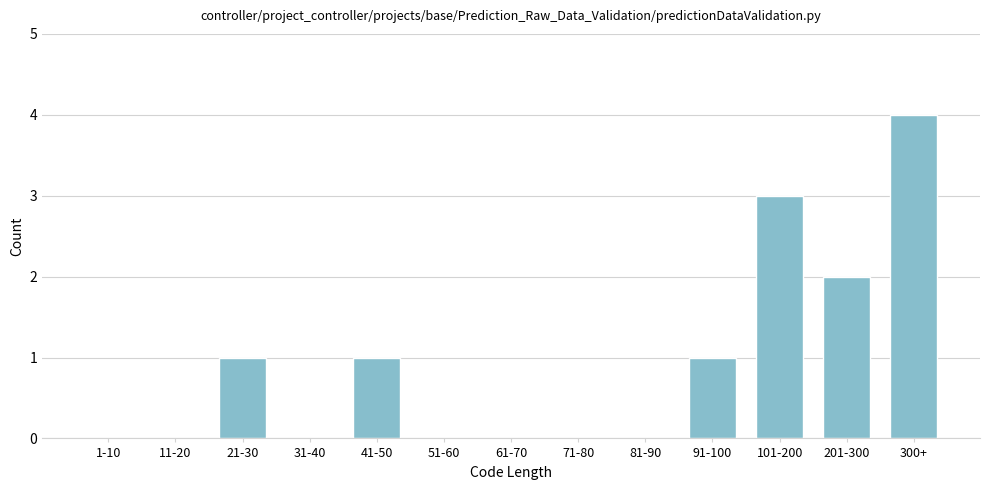

Reading left to right, what are all the values shown in this chart?

1-10=0	11-20=0	21-30=1	31-40=0	41-50=1	51-60=0	61-70=0	71-80=0	81-90=0	91-100=1	101-200=3	201-300=2	300+=4